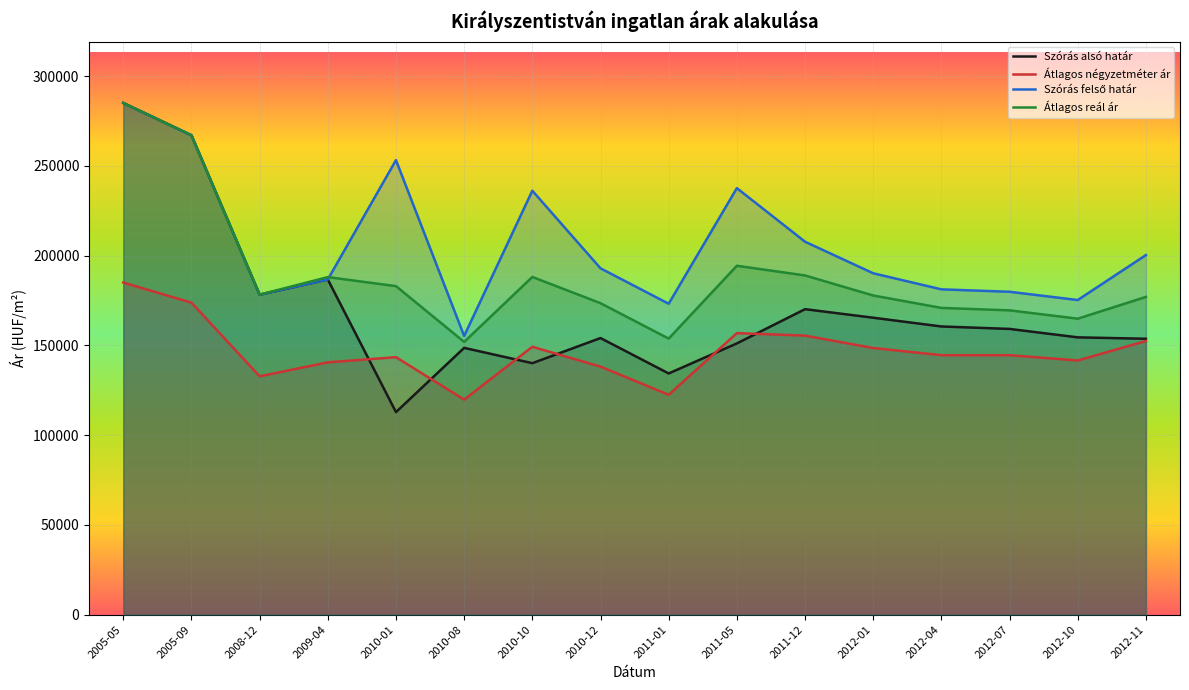

True or false: Szórás felső határ and Szórás alsó határ intersect in this chart.

False